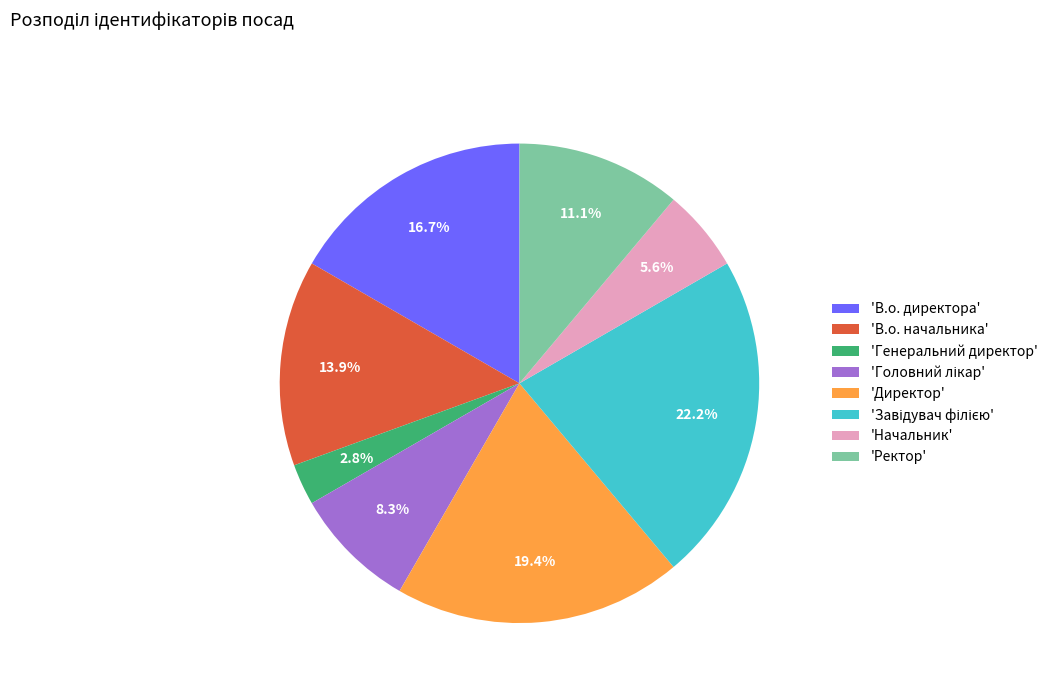

What is the smallest slice in the pie chart?

'Генеральний директор'